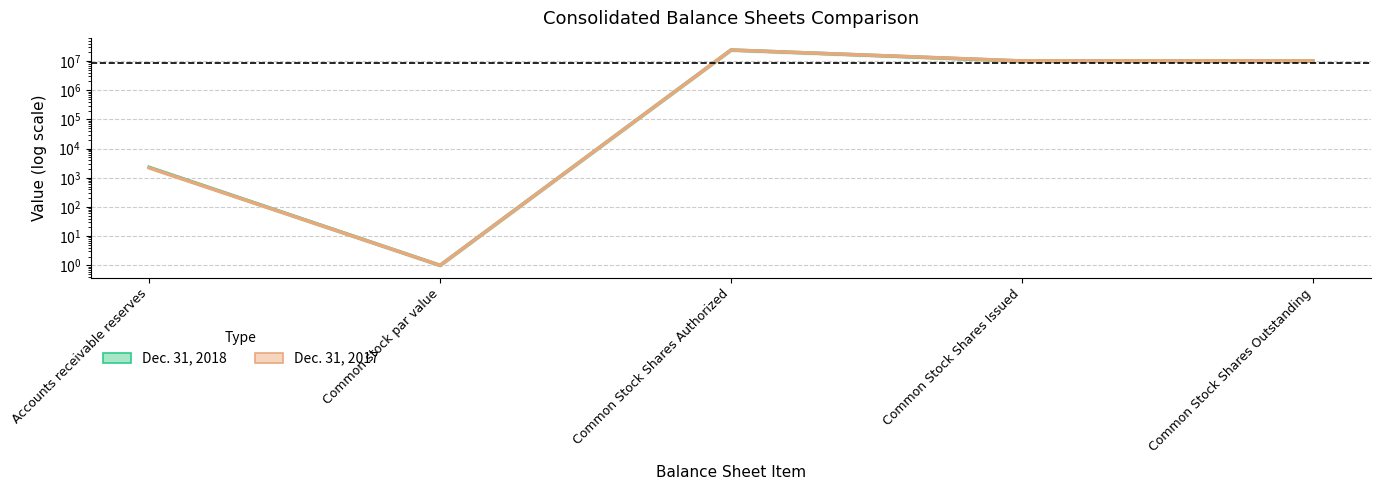

What is the value of the Dec. 31, 2017 point at the 2nd from the left?

1